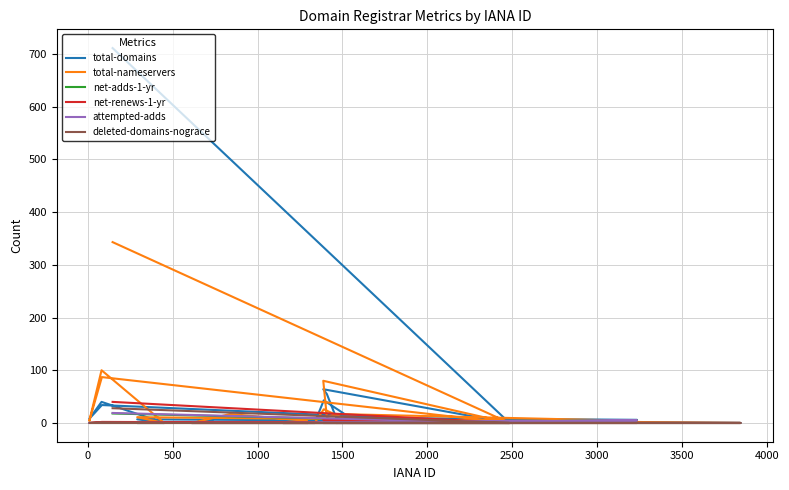

At how many categories does at least one series exceed 398?

1